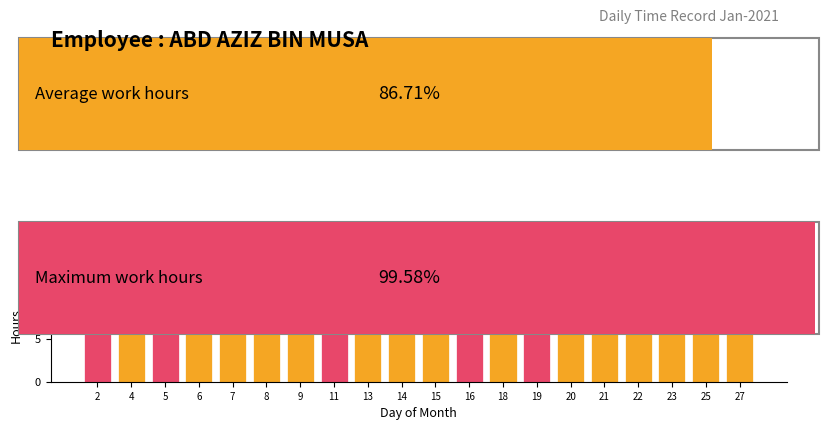

Does the chart contain stacked bars?

No